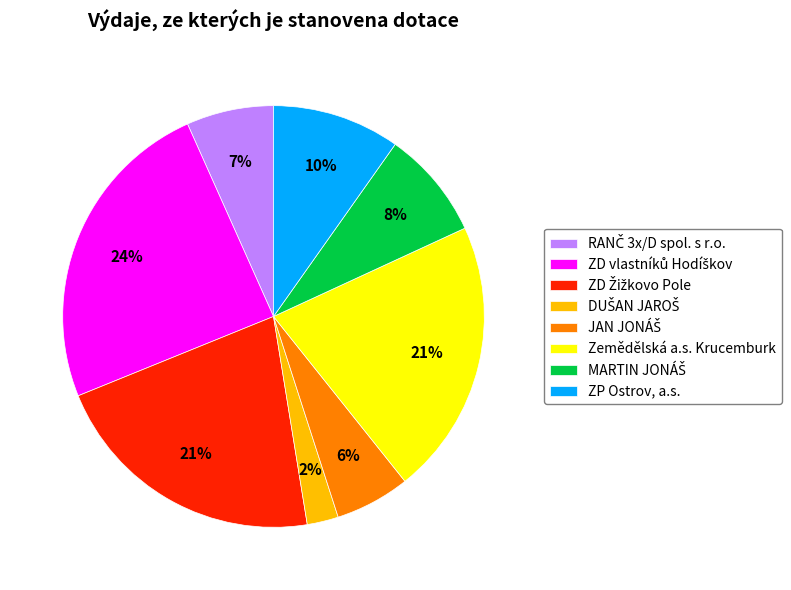

Is ZP Ostrov, a.s. the majority of the pie?

No